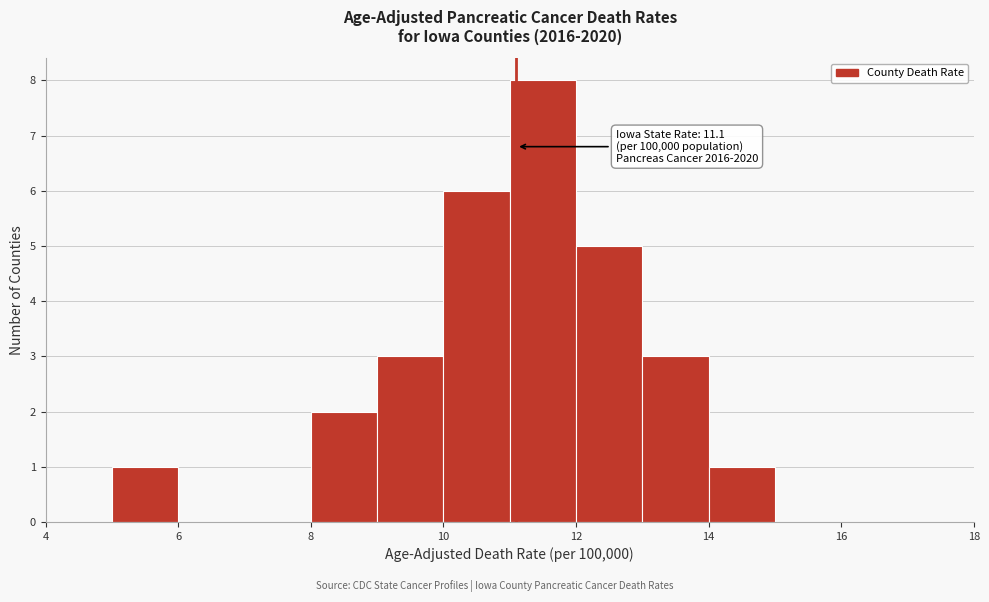

Which range on the x-axis has the tallest bar?

11 to 12